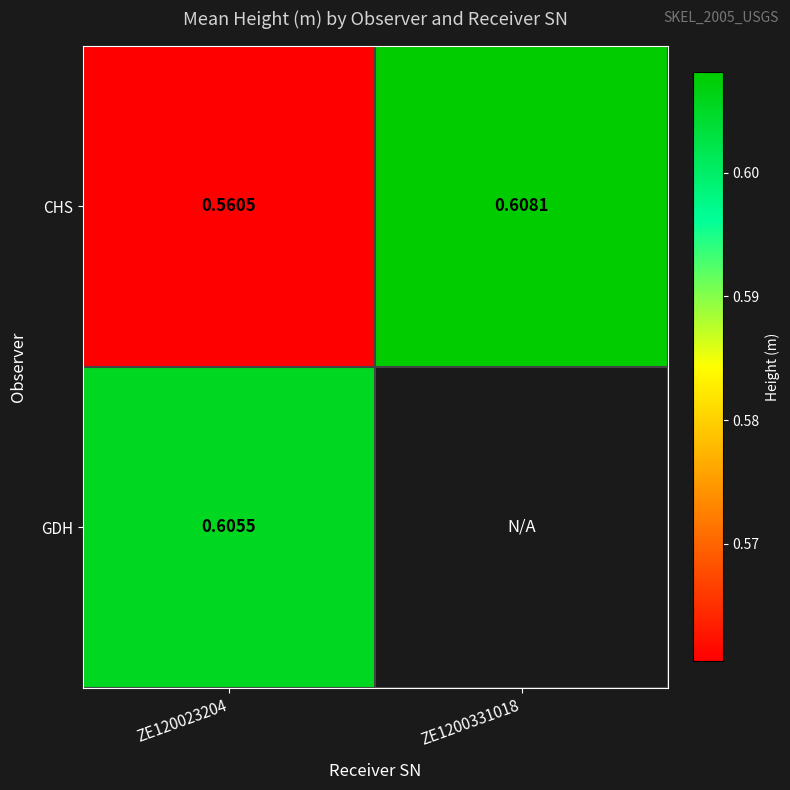

At ZE120023204, list the series in order from smallest to largest.

CHS, GDH